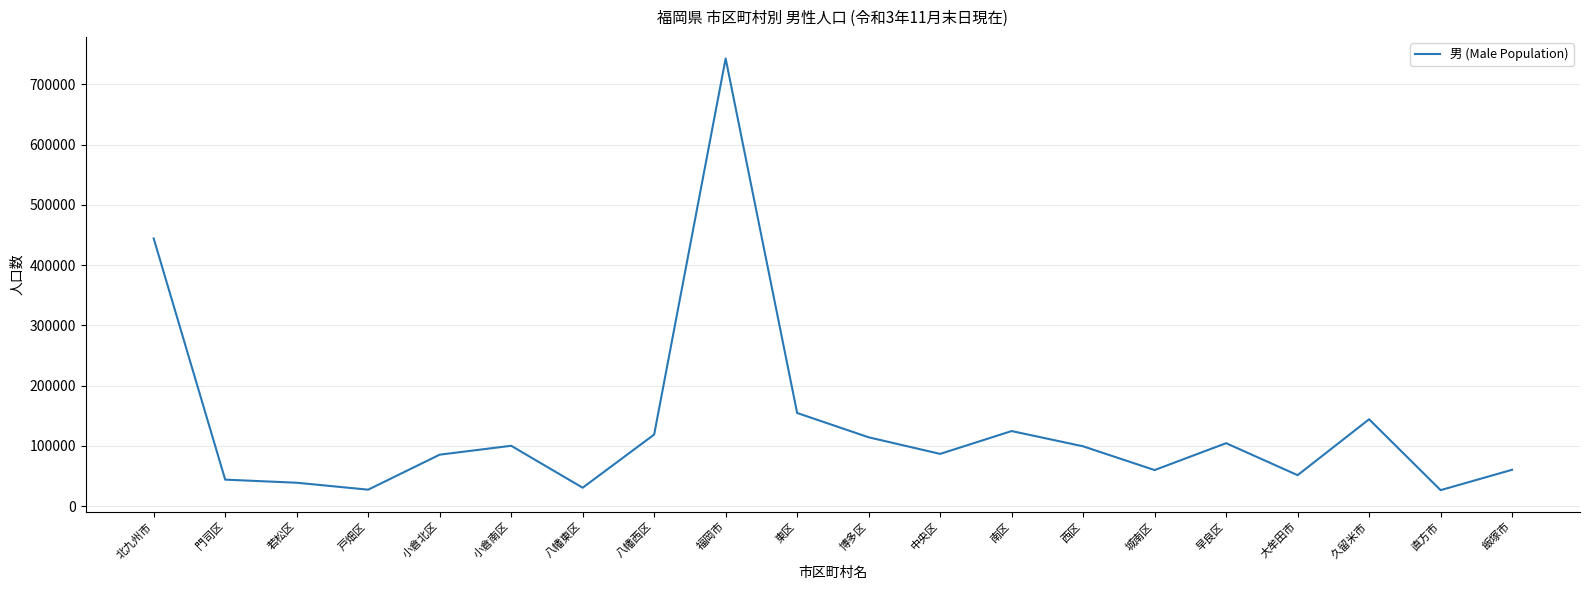

What is the sum of all values?

2656787